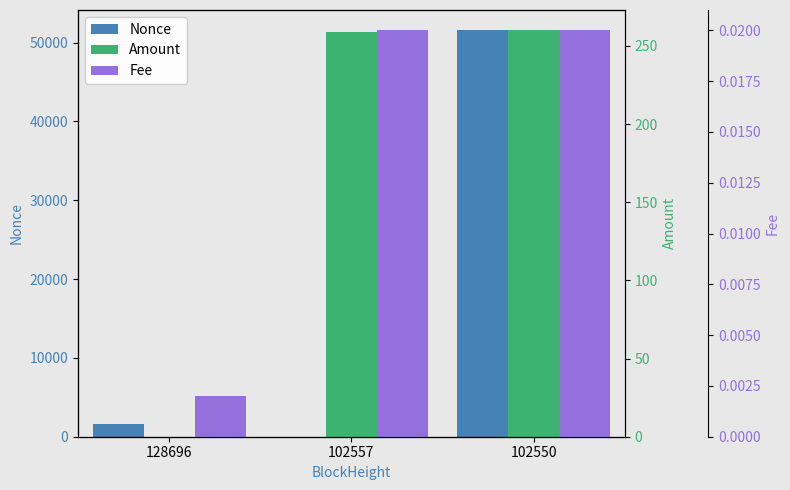

Which series has the largest total across all categories?

Nonce